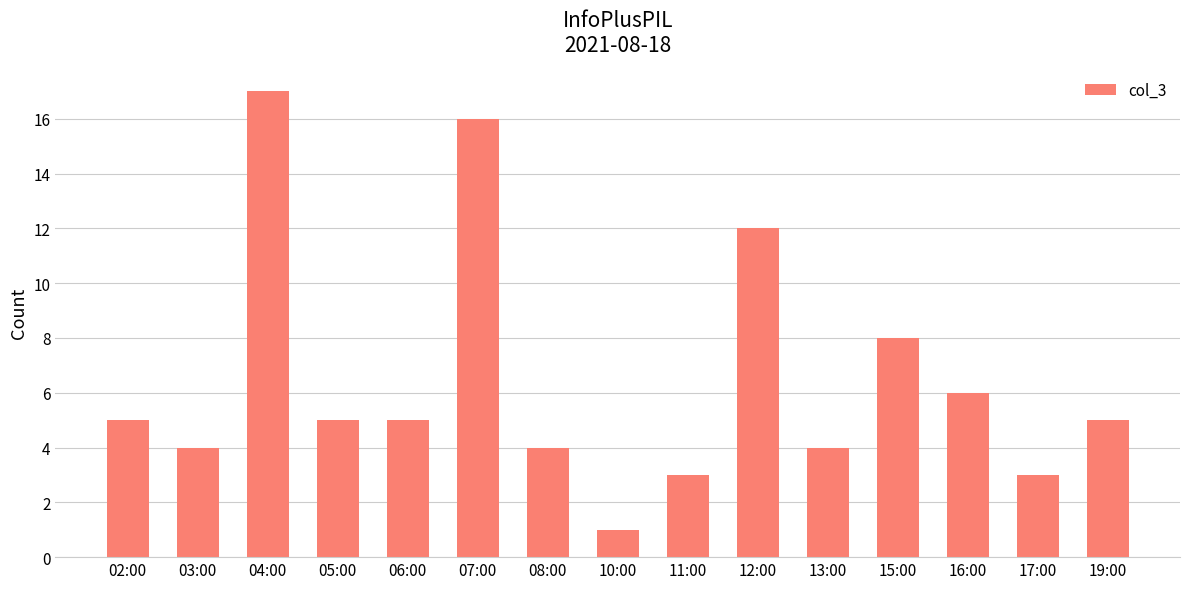

Reading right to left, what are all the values shown in this chart?

19:00=5	17:00=3	16:00=6	15:00=8	13:00=4	12:00=12	11:00=3	10:00=1	08:00=4	07:00=16	06:00=5	05:00=5	04:00=17	03:00=4	02:00=5